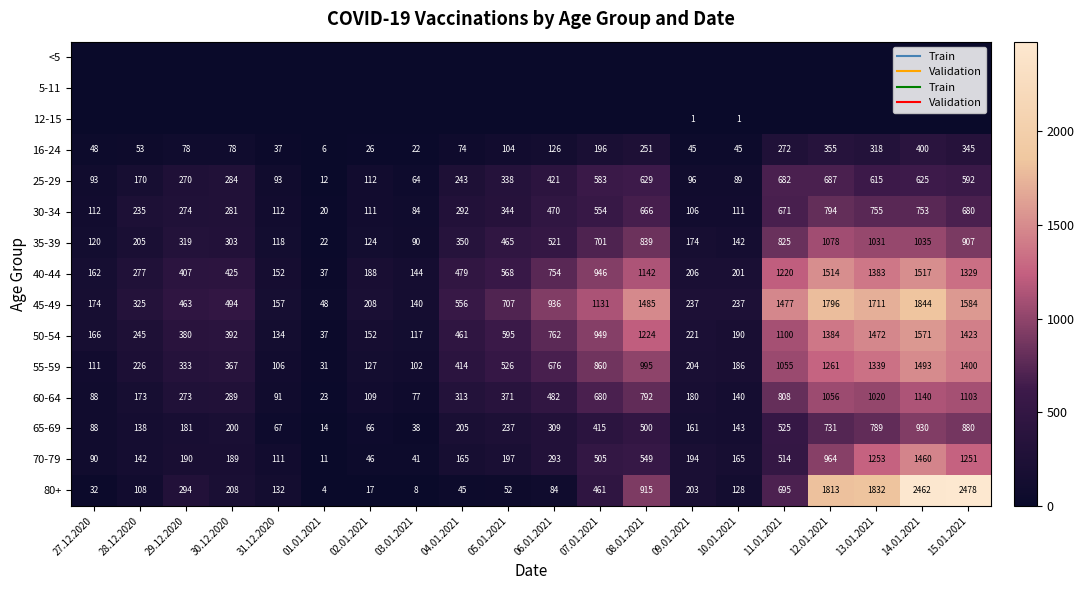

How many data points in 50-54 are less than 461?

10